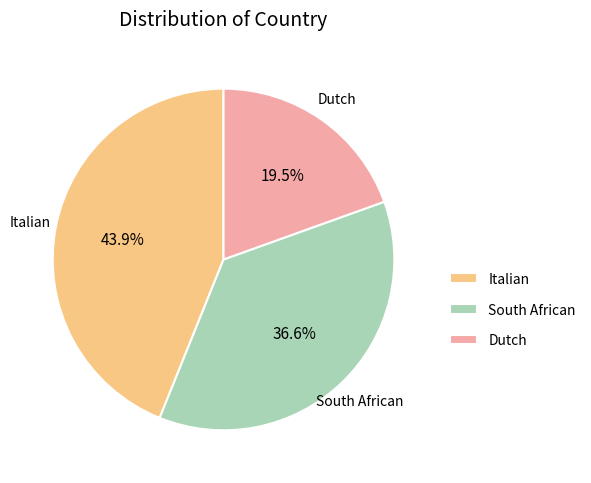

Does Dutch represent more than half of the total?

No